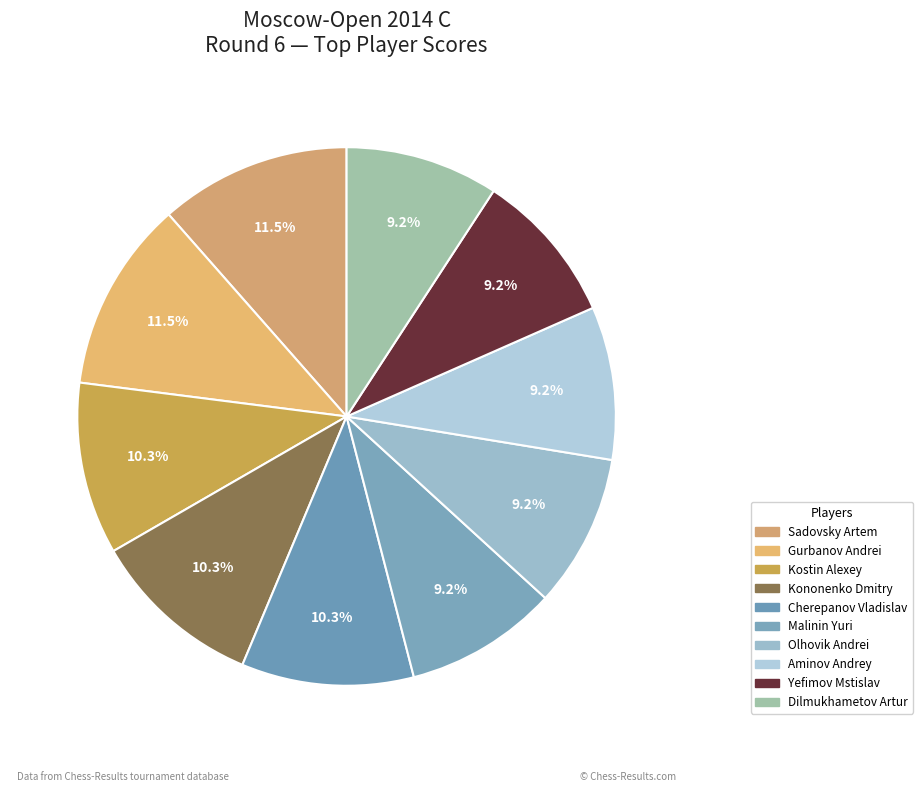

Combined, what portion of the pie is Kononenko Dmitry and Aminov Andrey?

19.5%